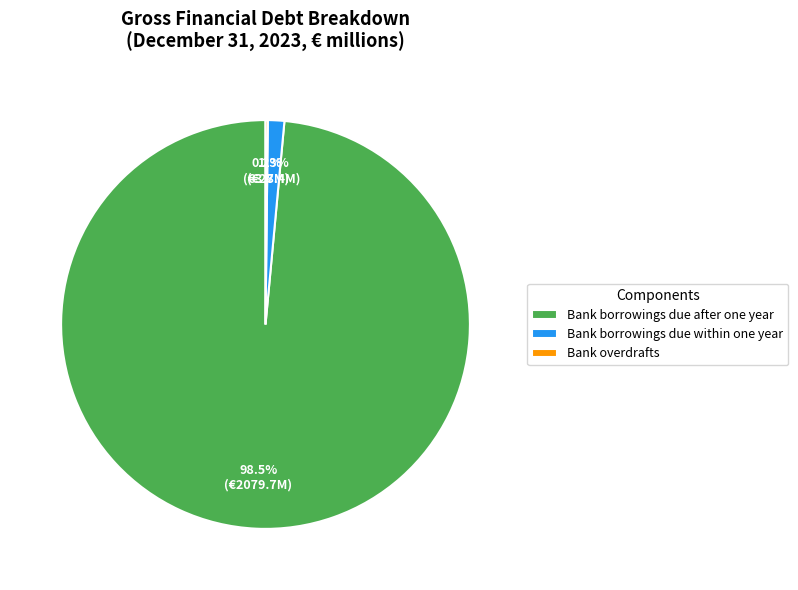

The Bank borrowings due within one year slice represents 1% of the pie. True or false?

True